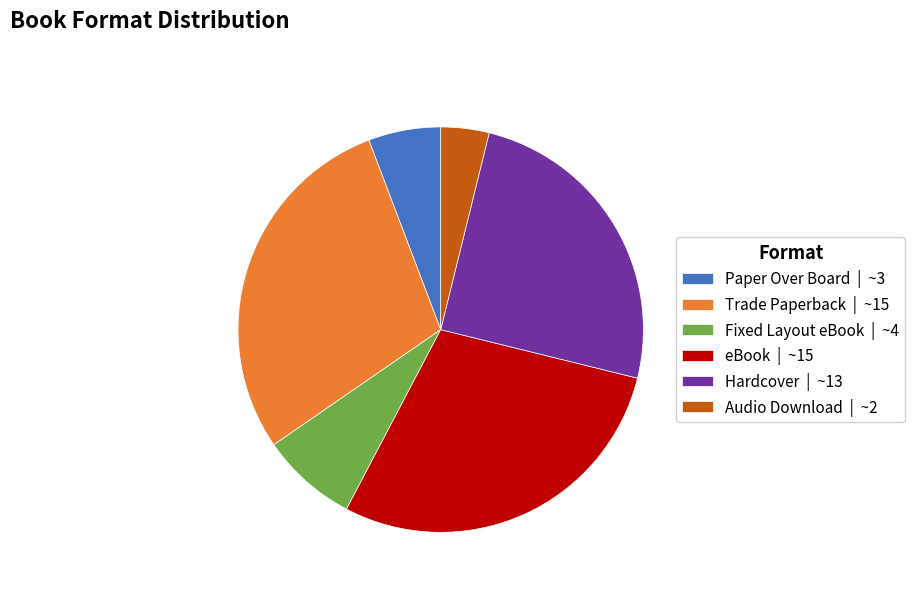

Is Fixed Layout eBook the majority of the pie?

No